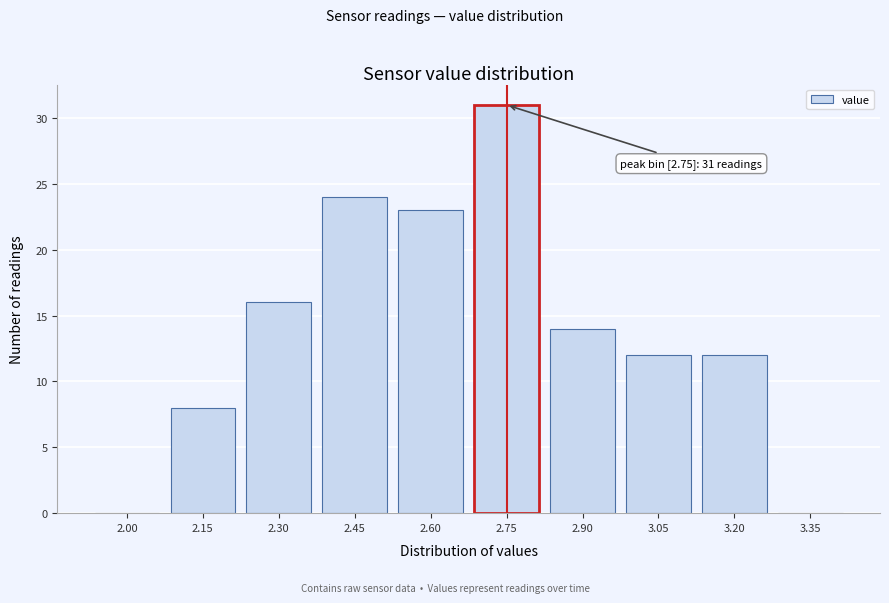

Reading right to left, what are all the values shown in this chart?

3.35=0	3.20=12	3.05=12	2.90=14	2.75=31	2.60=23	2.45=24	2.30=16	2.15=8	2.00=0